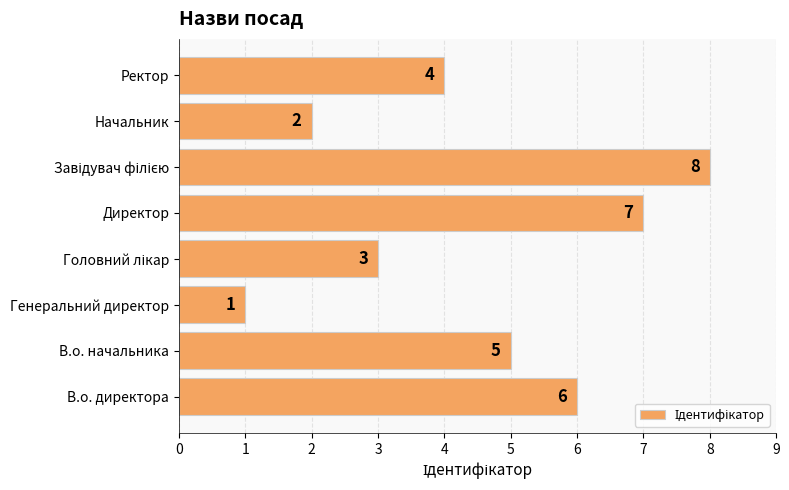

The chart shows a value of 1 at Начальник. True or false?

False